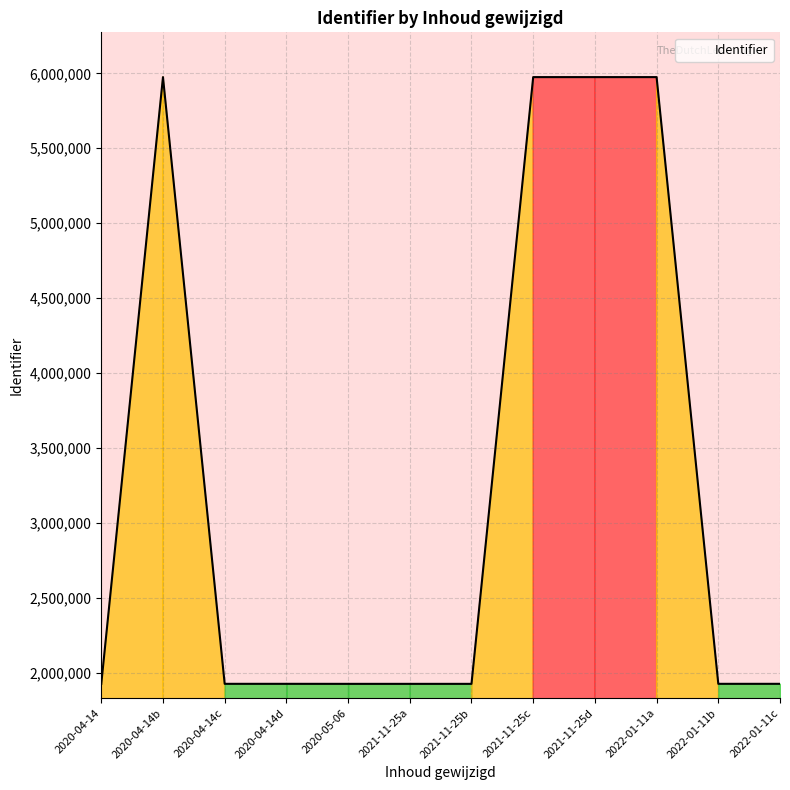

Approximately how many times larger is the value at 2022-01-11a compared to 2020-04-14b?

1.0